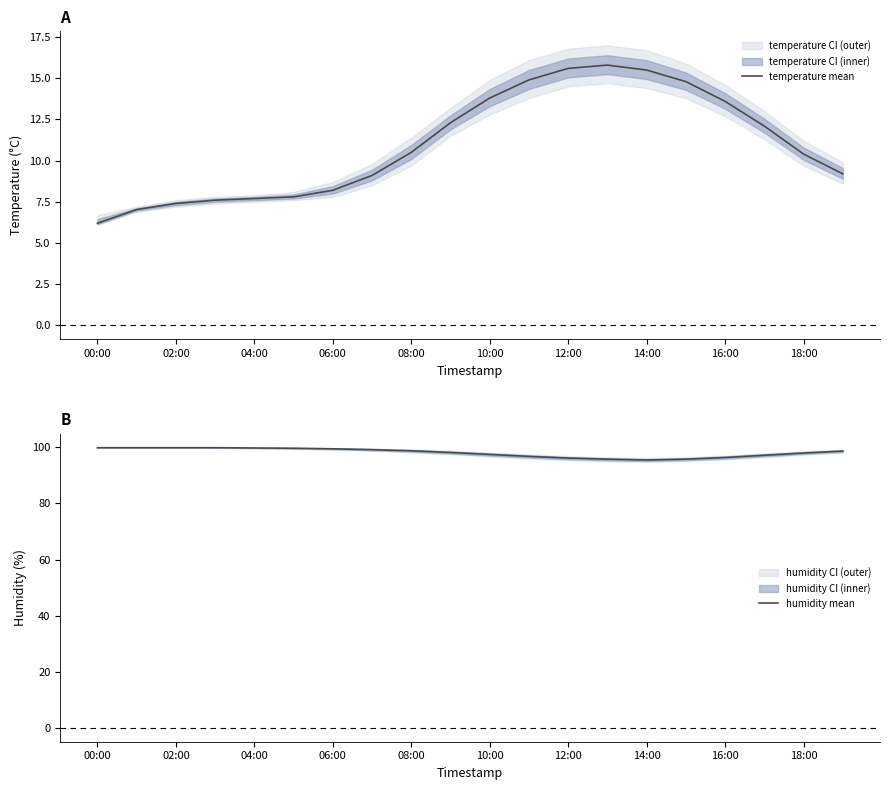

The humidity mean series shows 99.5 at 06:00. True or false?

True